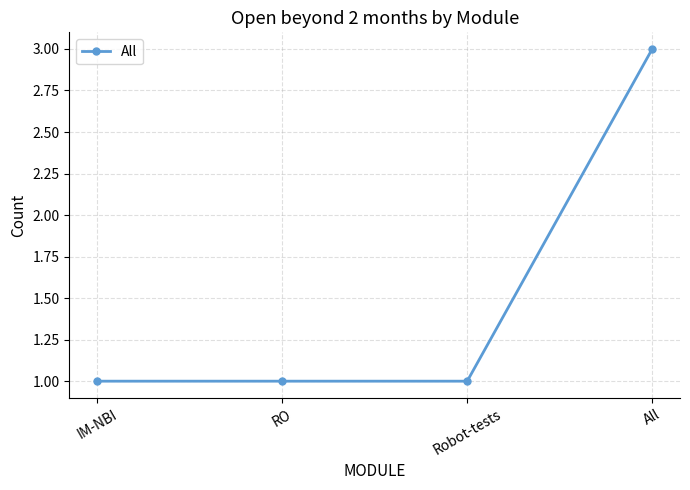

What position from the right is Robot-tests?

2